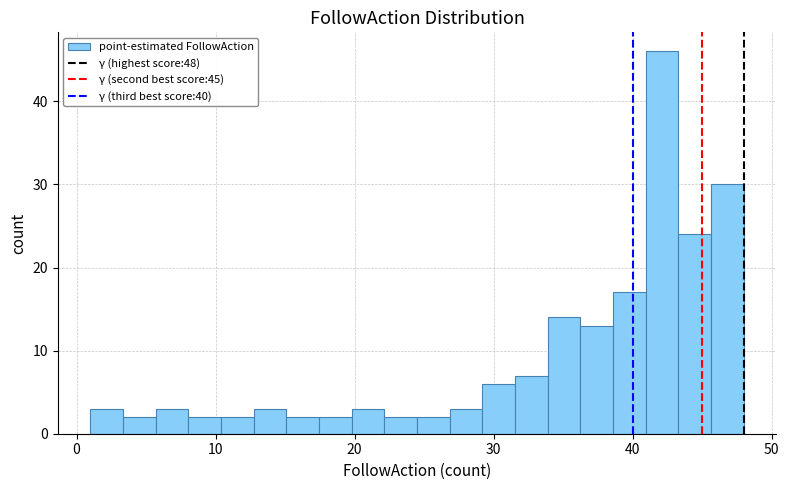

Around what value on the x-axis is the tallest bar? Give the approximate position of its centre, as read against the axis.

42